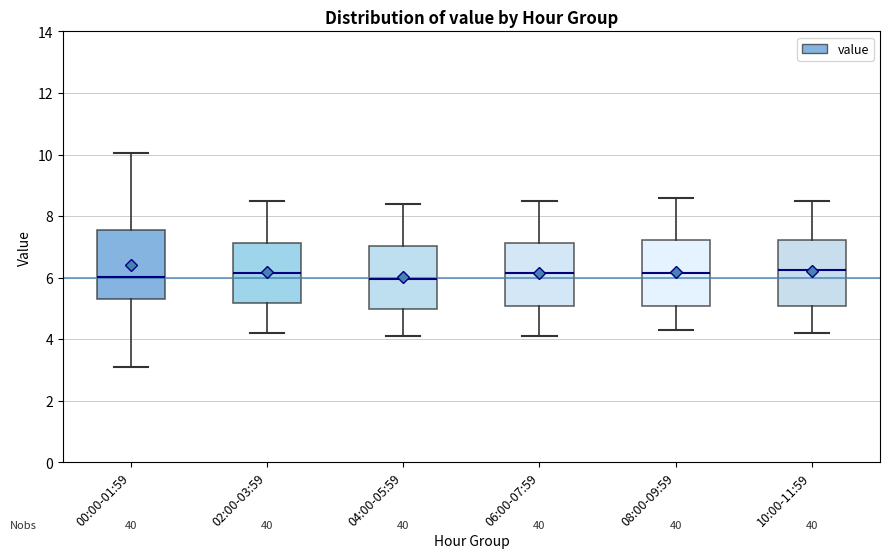

Reading left to right, transcribe this box plot: for each box, give where its median line is, the range the box spans, and where its two whiskers end, as read against the y-axis. The values are not printed on the chart, so give them approximately, as read against the axis.

00:00-01:59: median 6.0, box 5.4 to 7.6, whiskers 3.2 to 10.0
02:00-03:59: median 6.2, box 5.2 to 7.2, whiskers 4.2 to 8.6
04:00-05:59: median 6.0, box 5.0 to 7.0, whiskers 4.2 to 8.4
06:00-07:59: median 6.2, box 5.0 to 7.2, whiskers 4.2 to 8.6
08:00-09:59: median 6.2, box 5.0 to 7.2, whiskers 4.4 to 8.6
10:00-11:59: median 6.2, box 5.0 to 7.2, whiskers 4.2 to 8.6